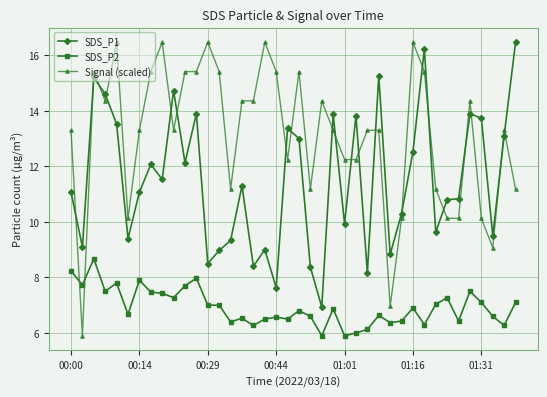

True or false: SDS_P2 and Signal (scaled) cross at least once.

True